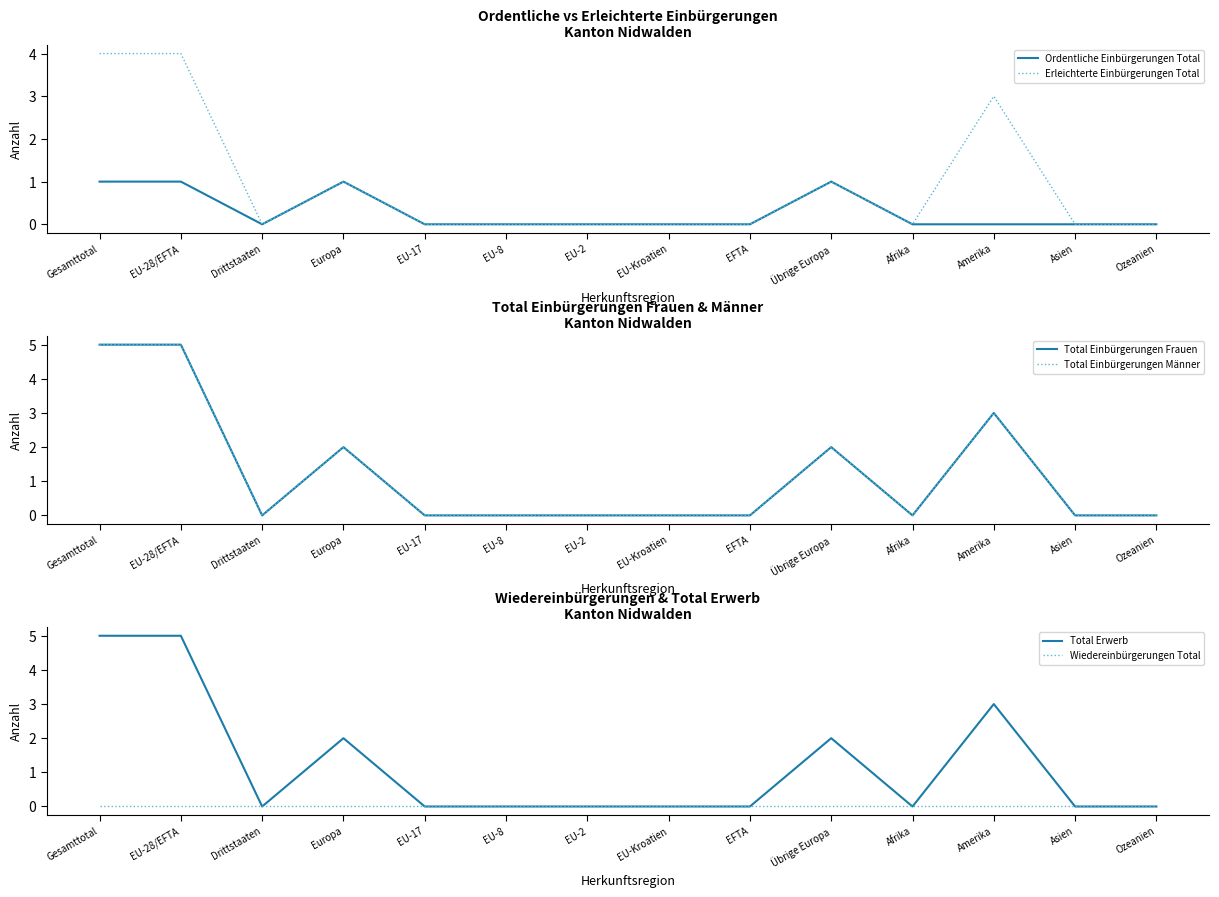

What is the label of the 1st point from the right?

Ozeanien